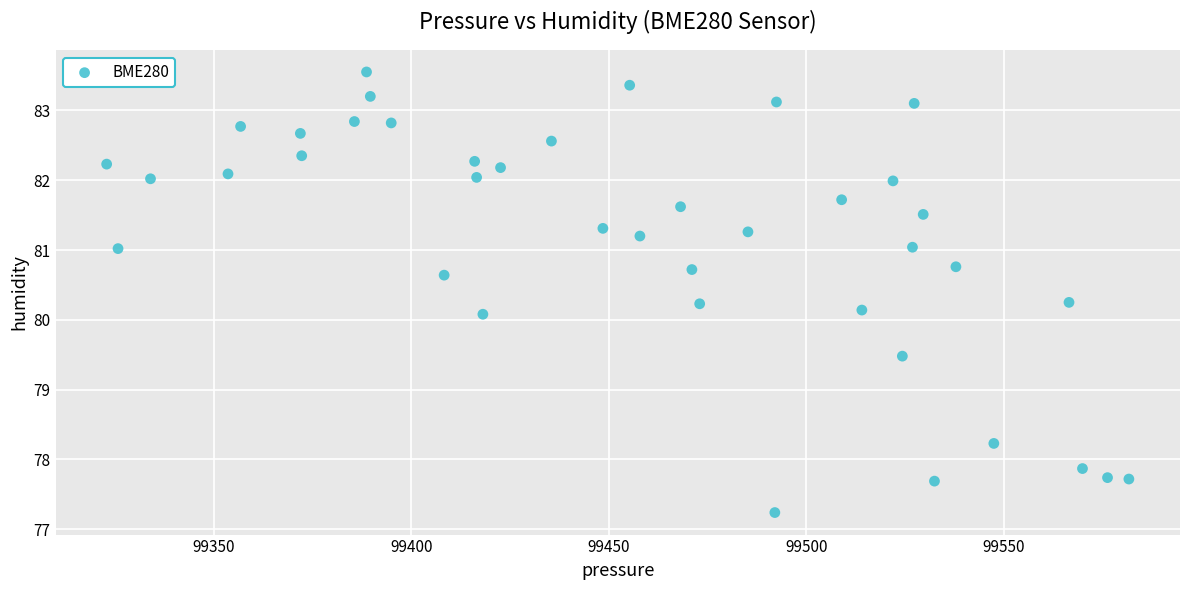

What is the range of Y values (max minus min)?

6.3